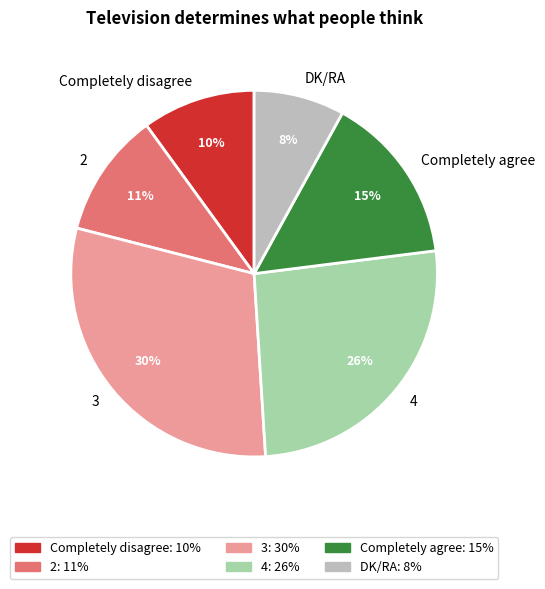

To the nearest percent, what is the difference between the largest and smallest slice percentages?

22%